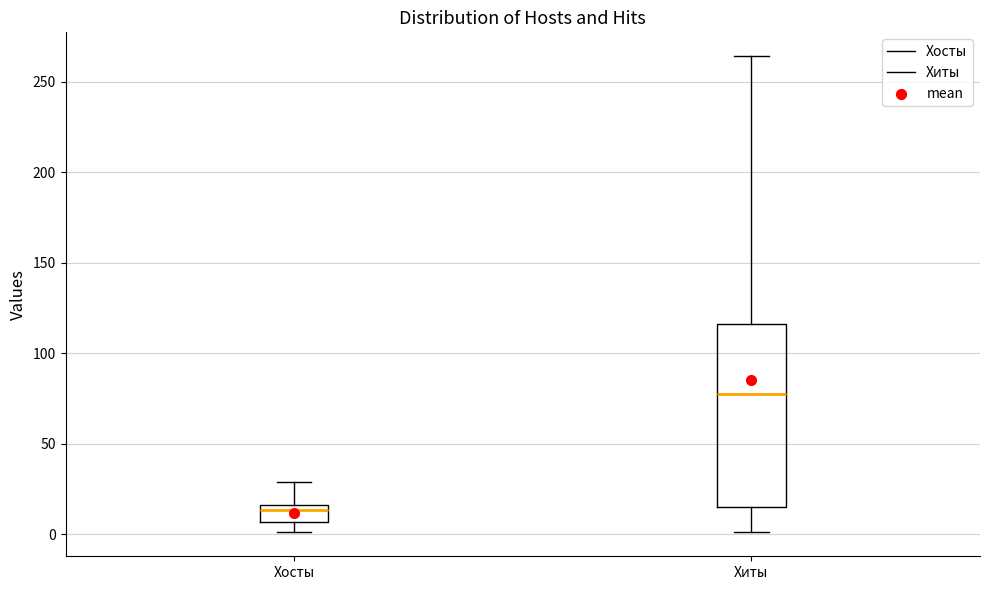

Reading left to right, read every box against the y-axis: the position of its median line, the range the box covers, and the ends of its whiskers. The values are not printed on the chart, so give them approximately, as read against the axis.

Хосты: median 15 (just below the box's upper edge), box 5 to 15, whiskers 0 to 30
Хиты: median 80, box 15 to 115, whiskers 0 to 265